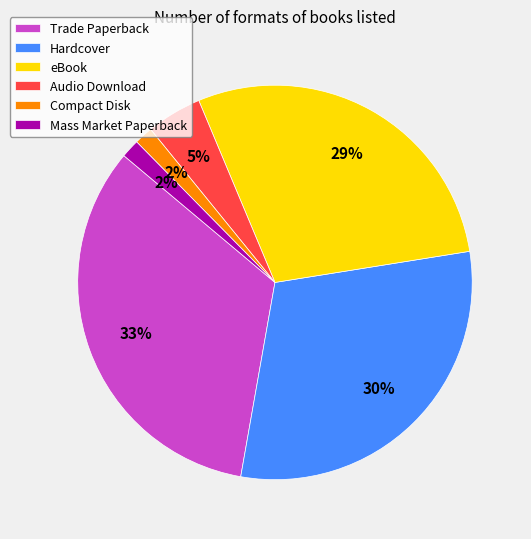

To the nearest percent, what is the combined percentage of Mass Market Paperback and Trade Paperback?

35%